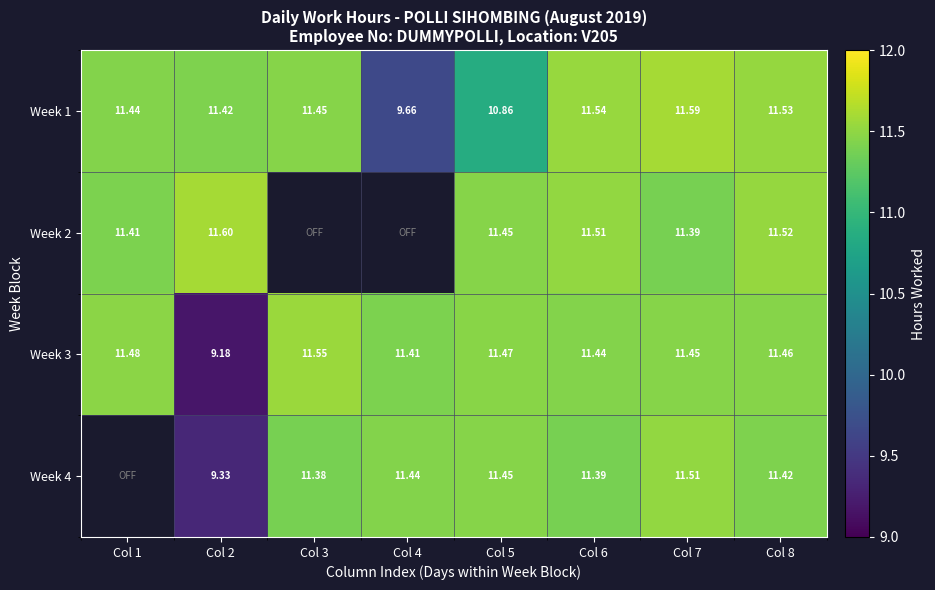

Is the value of Week 3 at Col 6 greater than the value of Week 1 at Col 6?

No